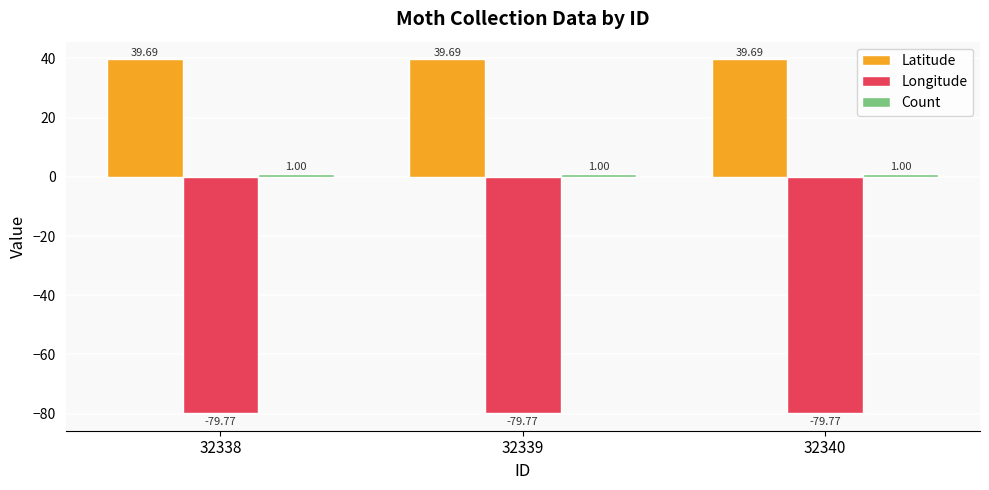

What is the total value across all series at 32338?

-39.1